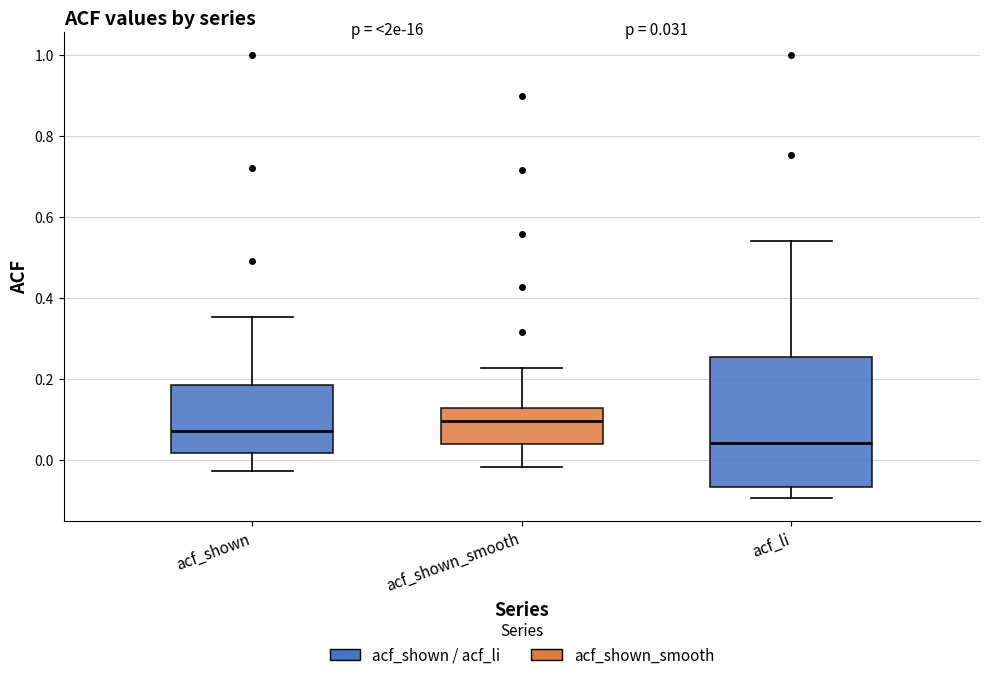

Which box has the highest median line?

acf_shown_smooth